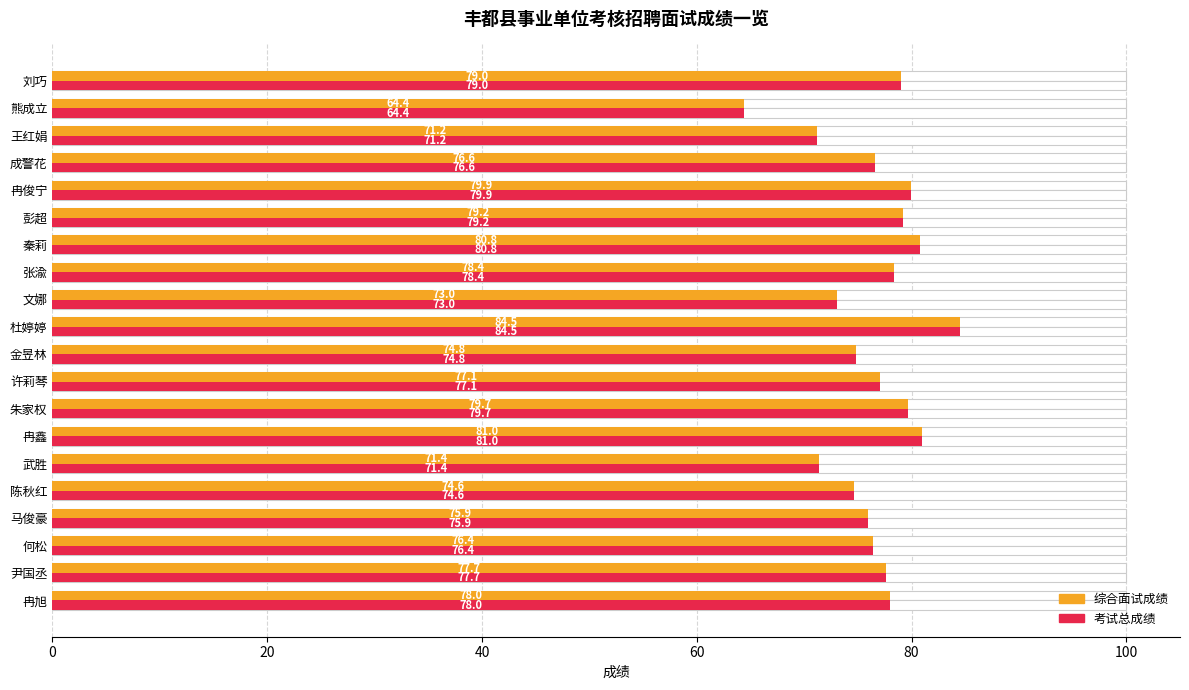

The value of 考试总成绩 at 朱家权 is 116.3. True or false?

False